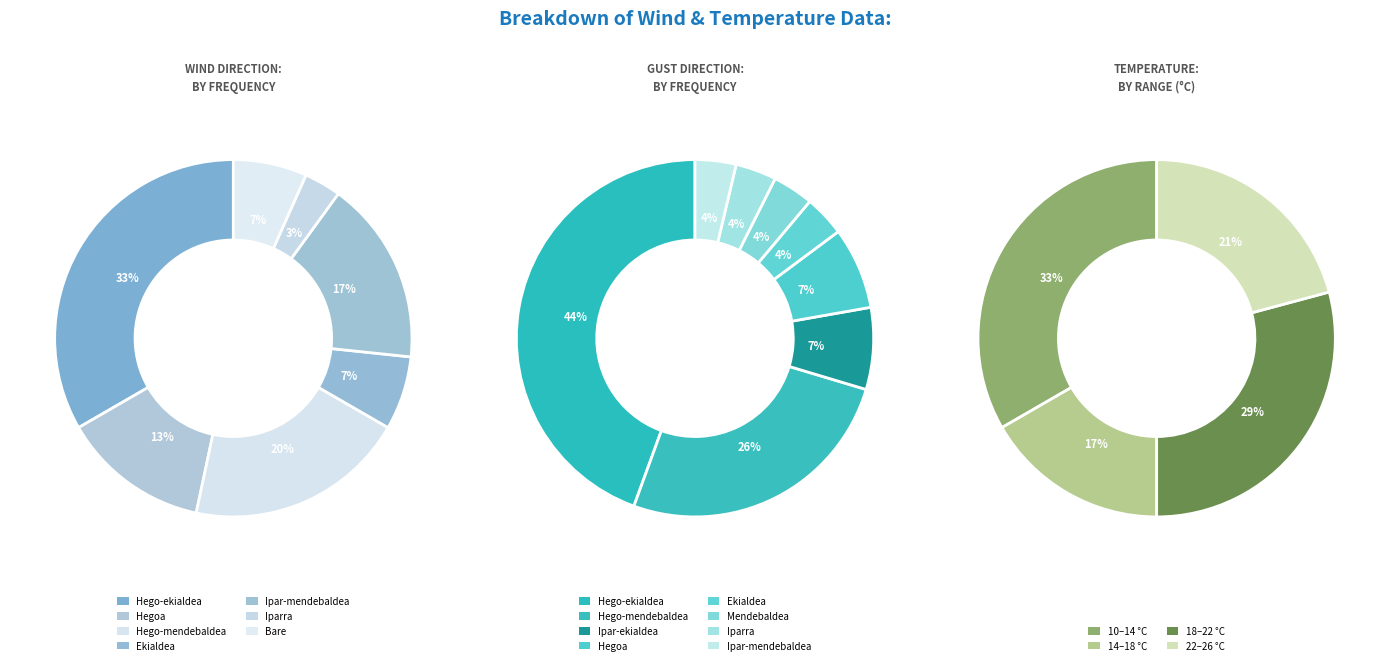

What percentage do Hego-ekialdea and Bare together represent?

40.0%